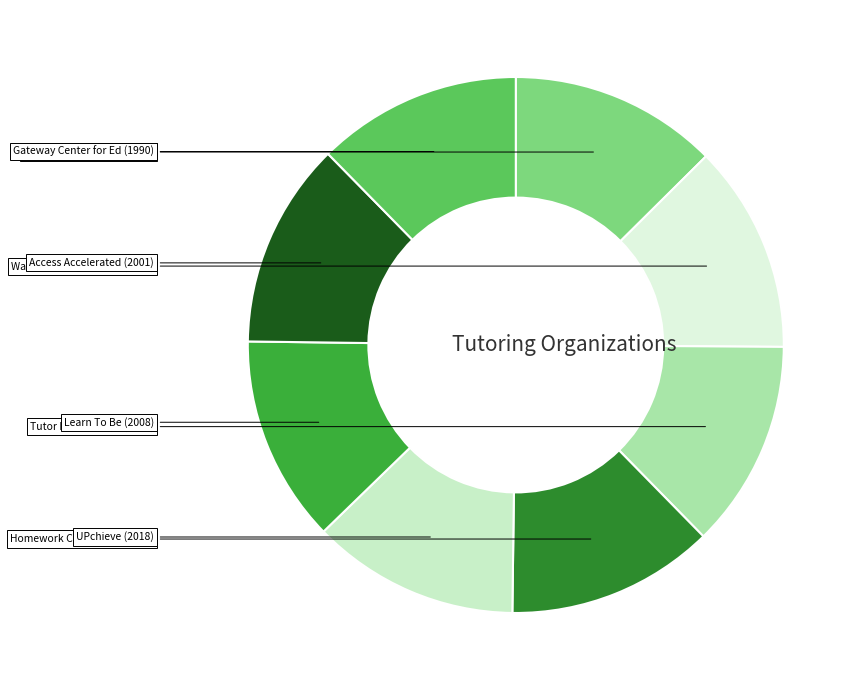

Does any single category account for the majority?

No